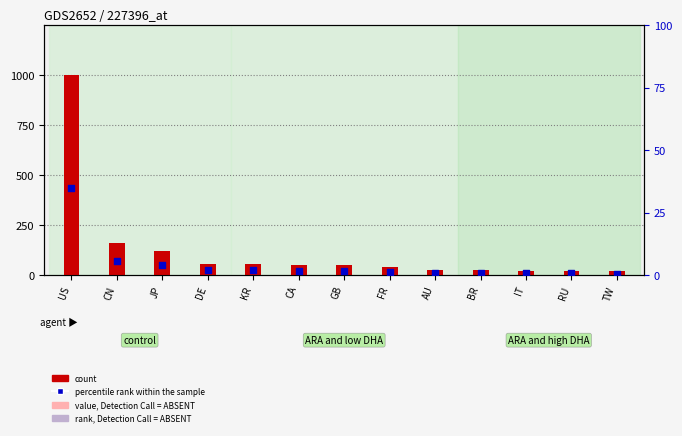

Which series has the largest Y range (max minus min)?

count